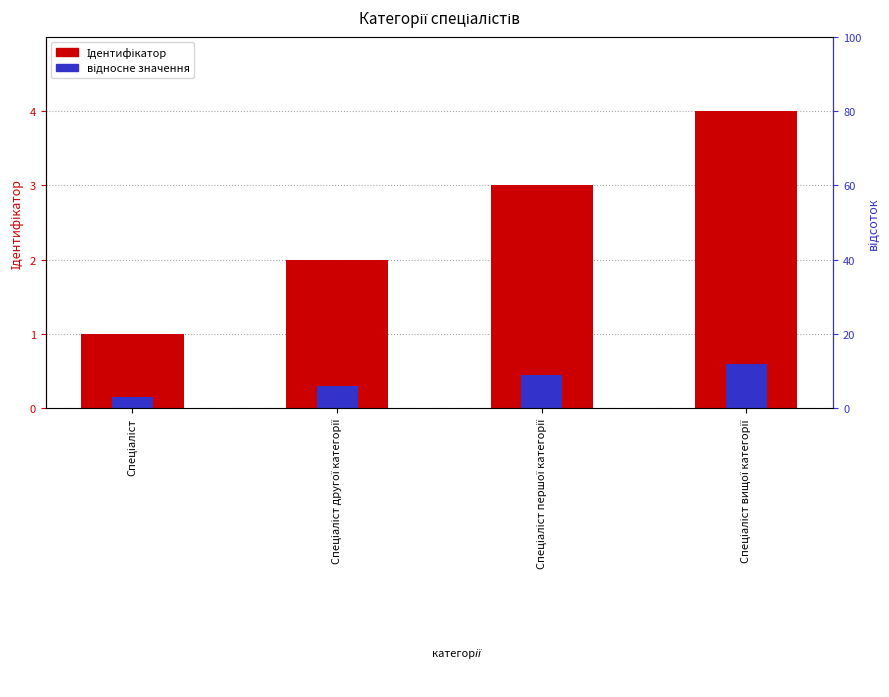

Are the bars horizontal?

No